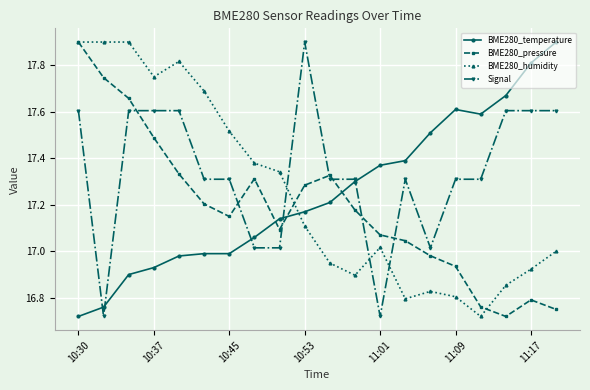

True or false: BME280_humidity has more than 1 interior local peaks.

True